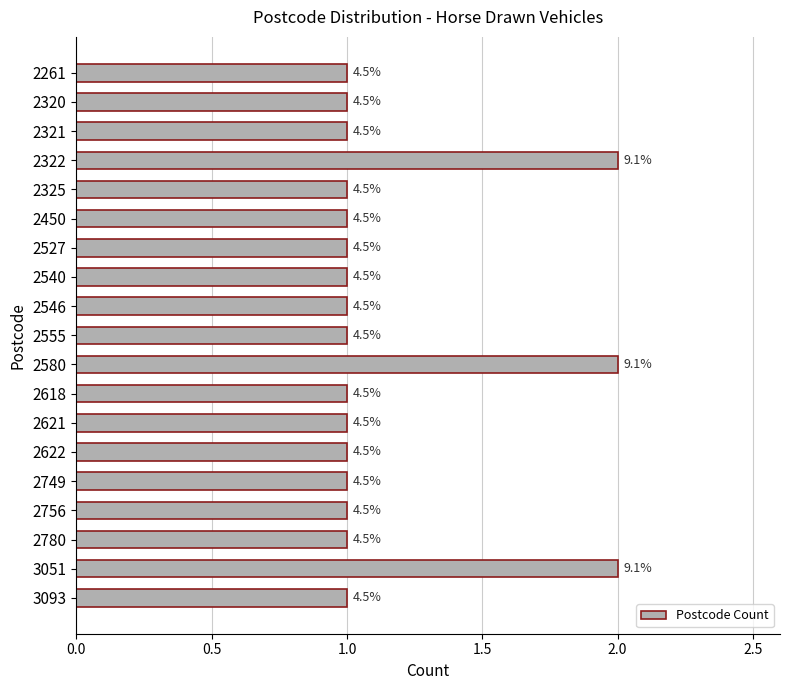

What is the average value?

1